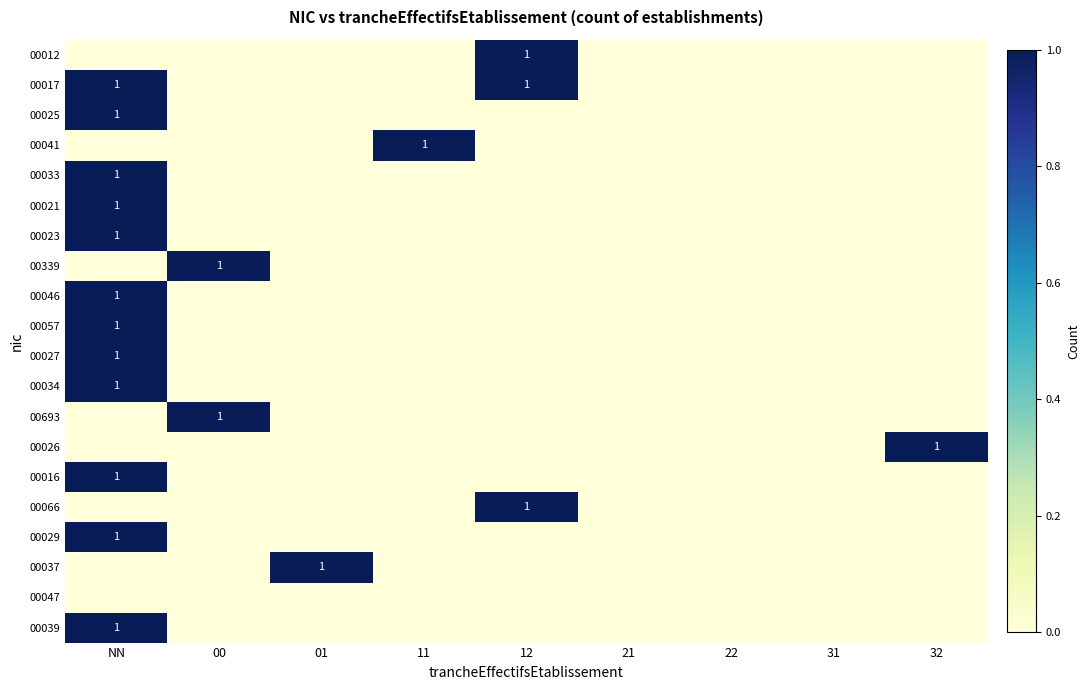

The 00066 series shows 1 at 12. True or false?

True